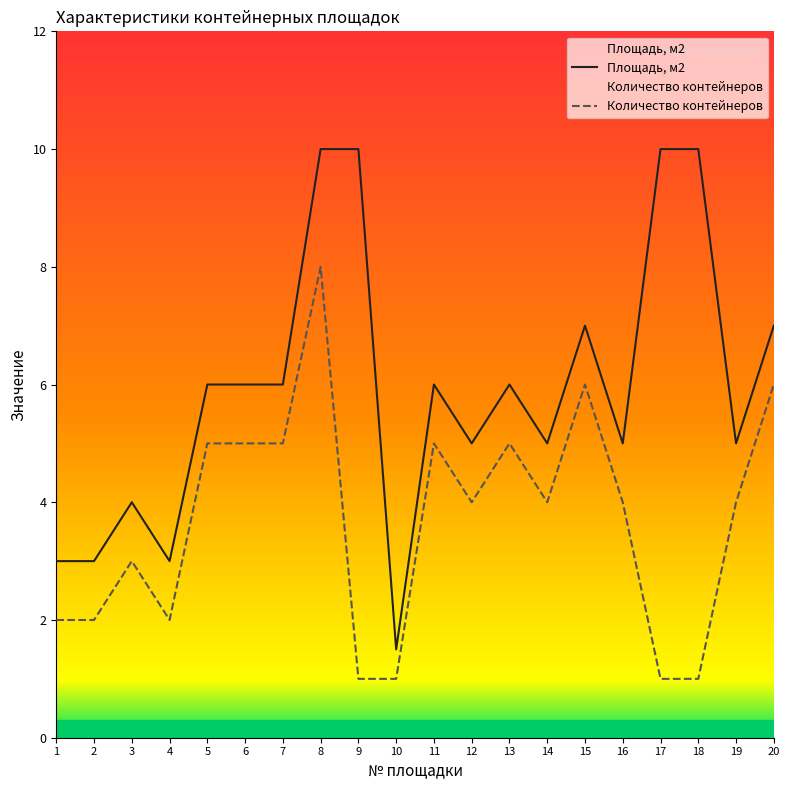

True or false: Количество контейнеров and Площадь, м2 intersect in this chart.

False